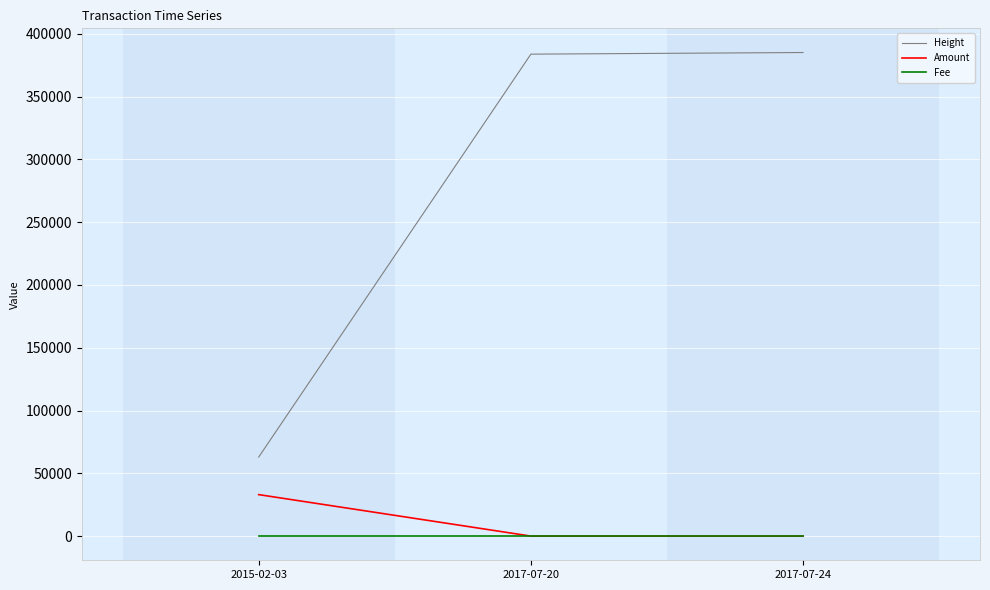

Which series changed the most between 2015-02-03 and 2017-07-24?

Height